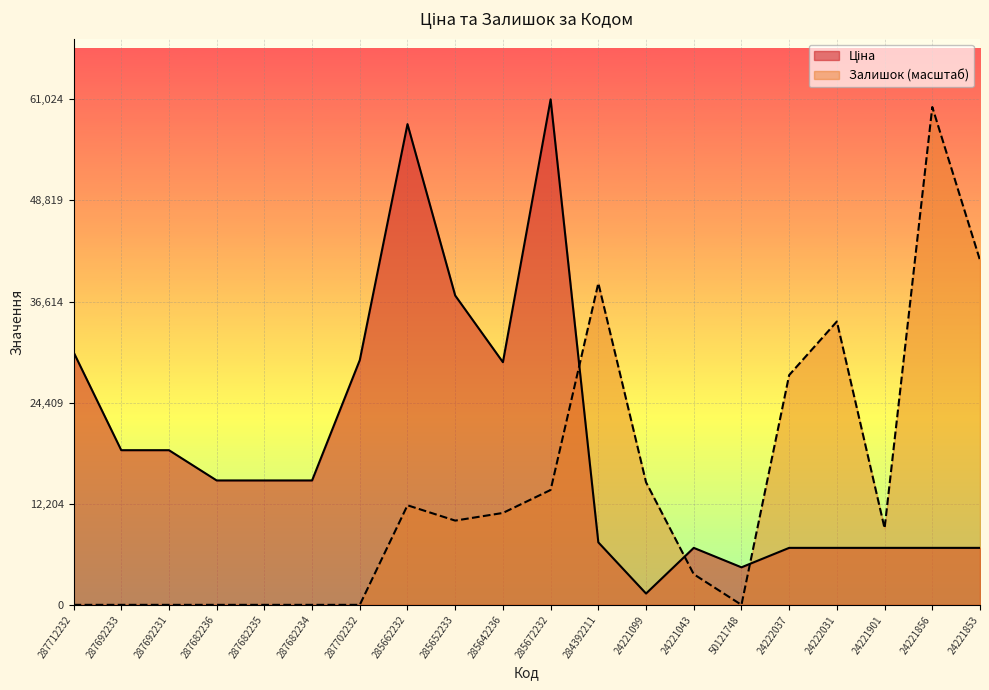

How many lines are shown in the chart?

2